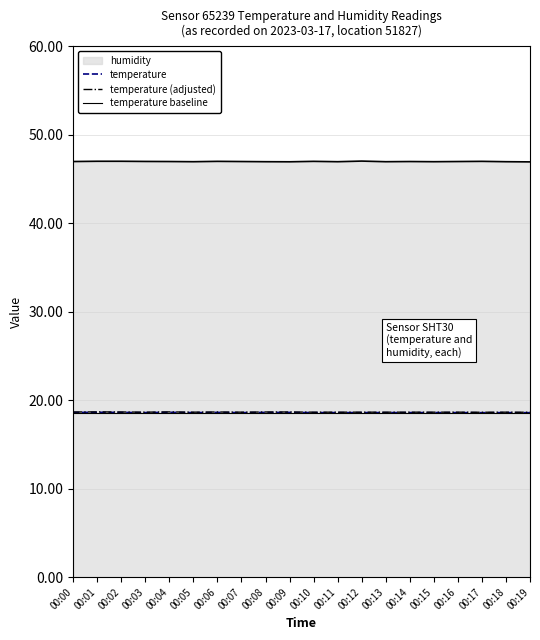

Where is temperature nearest to the value 18?

00:17